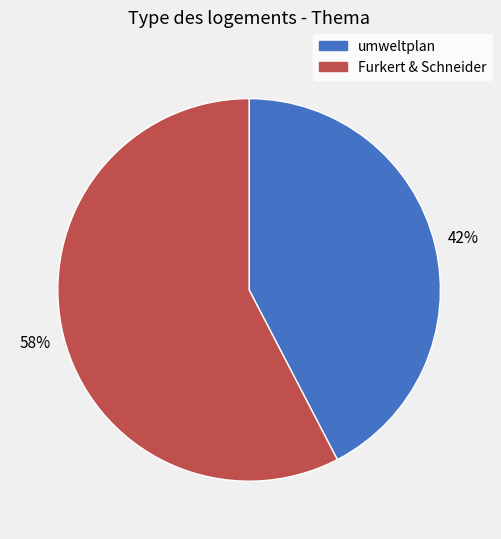

What is the smallest slice in the pie chart?

umweltplan